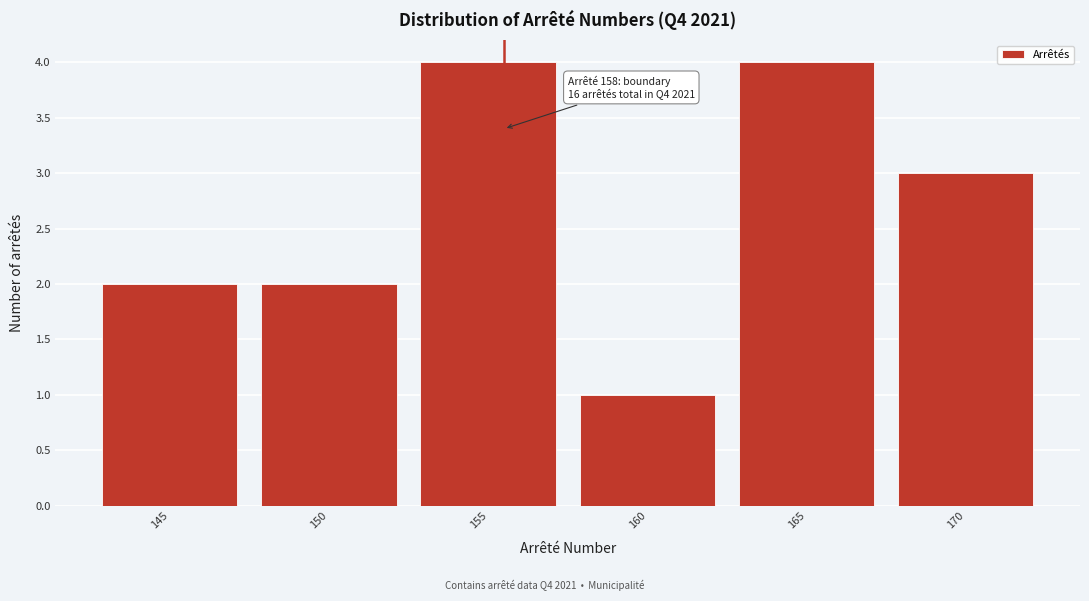

Reading right to left, list all the values displayed in this chart.

170=3	165=4	160=1	155=4	150=2	145=2